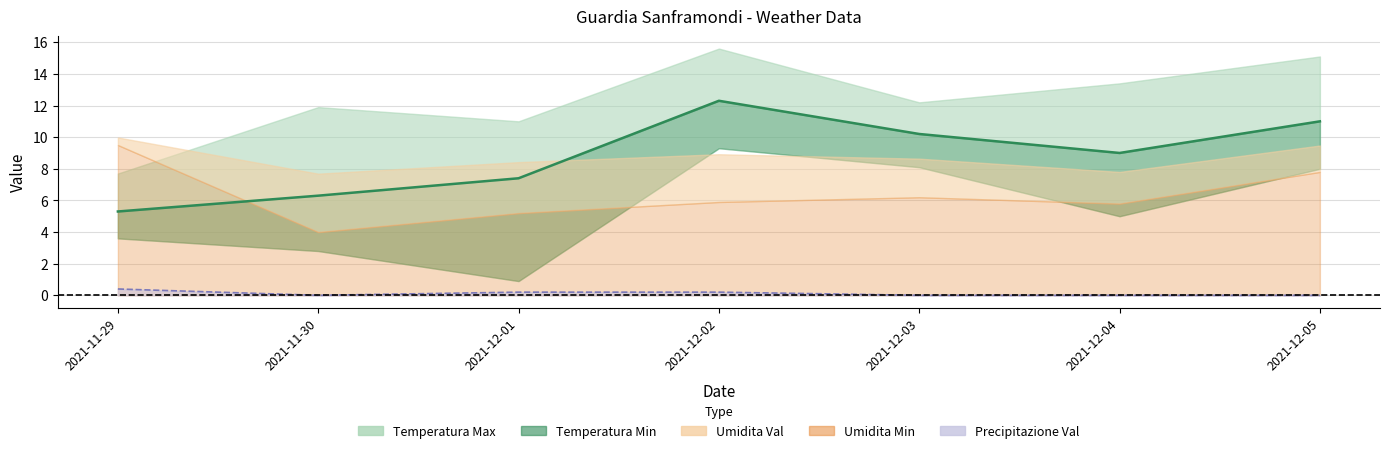

Is it true that the value at 2021-11-29 is 5.3?

True